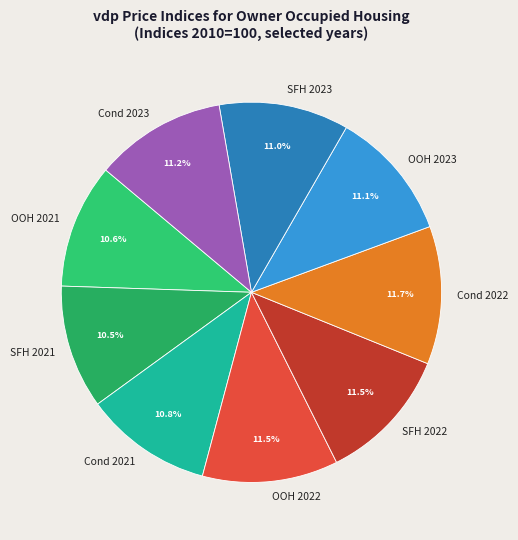

How much of the chart is everything except OOH 2021?

89.4%